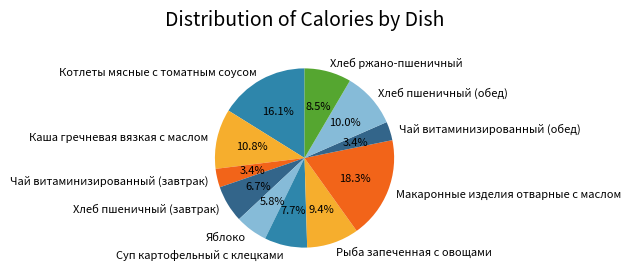

What is the ratio of the value at Чай витаминизированный (завтрак) to the value at Суп картофельный с клецками?

0.4